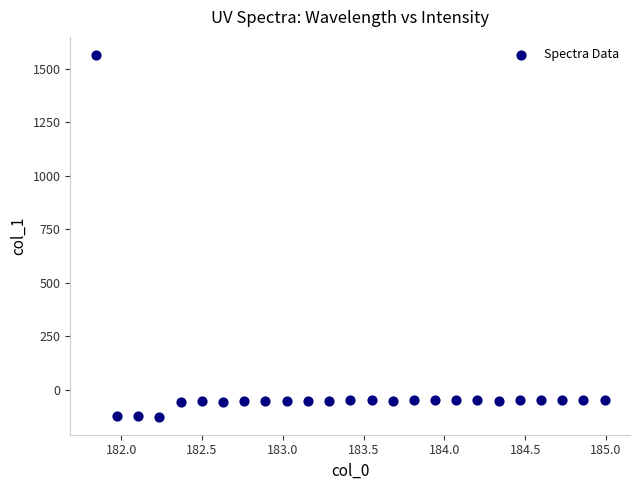

What is the range of X values (max minus min)?

3.1